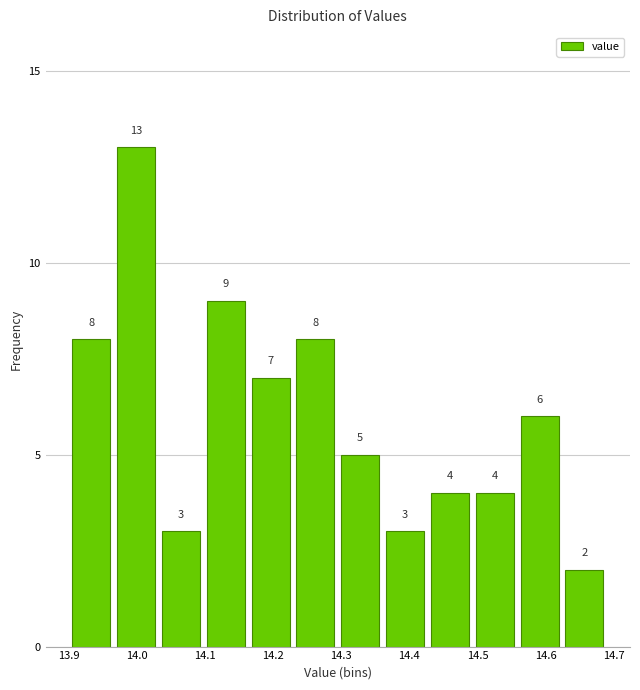

What is the height of the bar covering 14.30 to 14.36 on the x-axis? The bar edges are not printed on the chart, so give them approximately, as read against the axis.

5